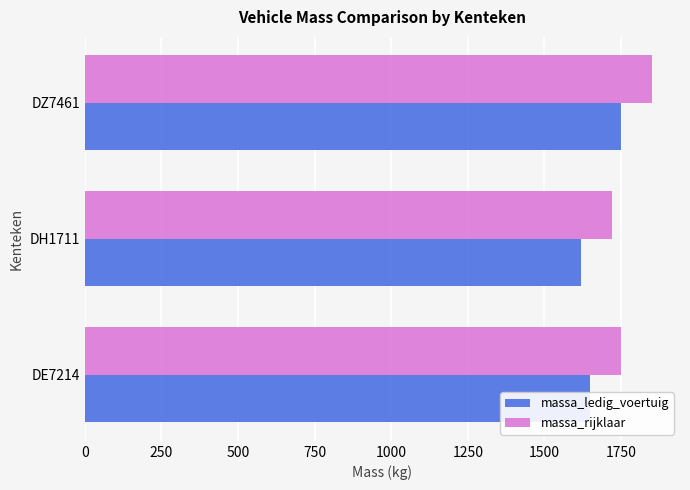

What is the difference between the massa_rijklaar values at DZ7461 and DE7214?

100